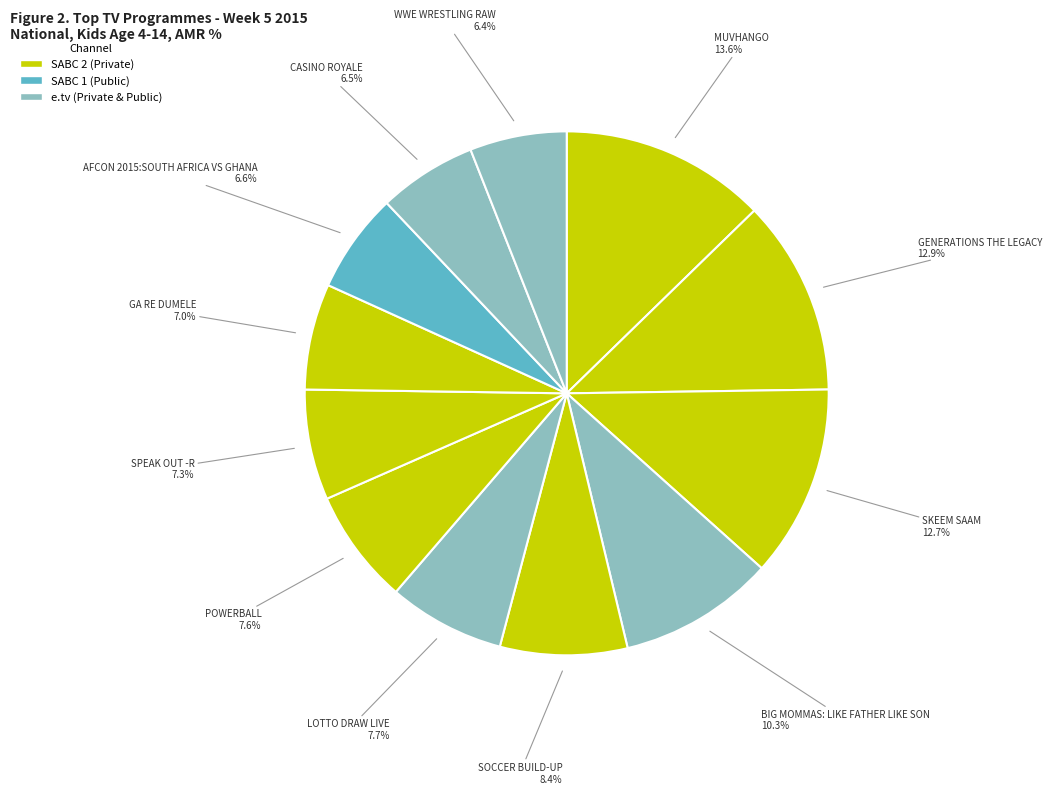

Is it true that POWERBALL is 20% of the pie?

False